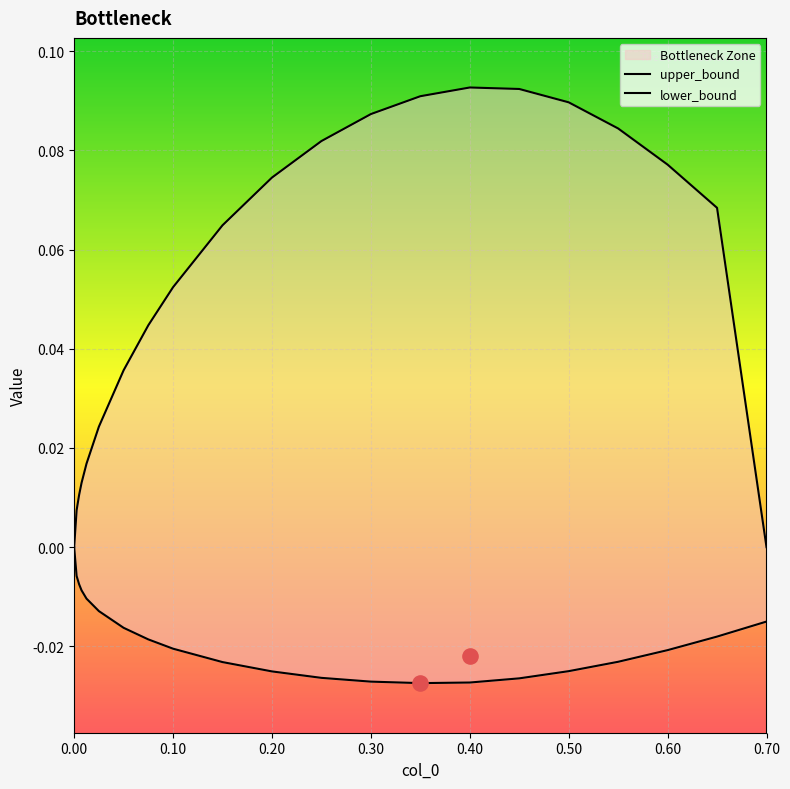

Which series reaches the minimum Y coordinate?

lower_bound